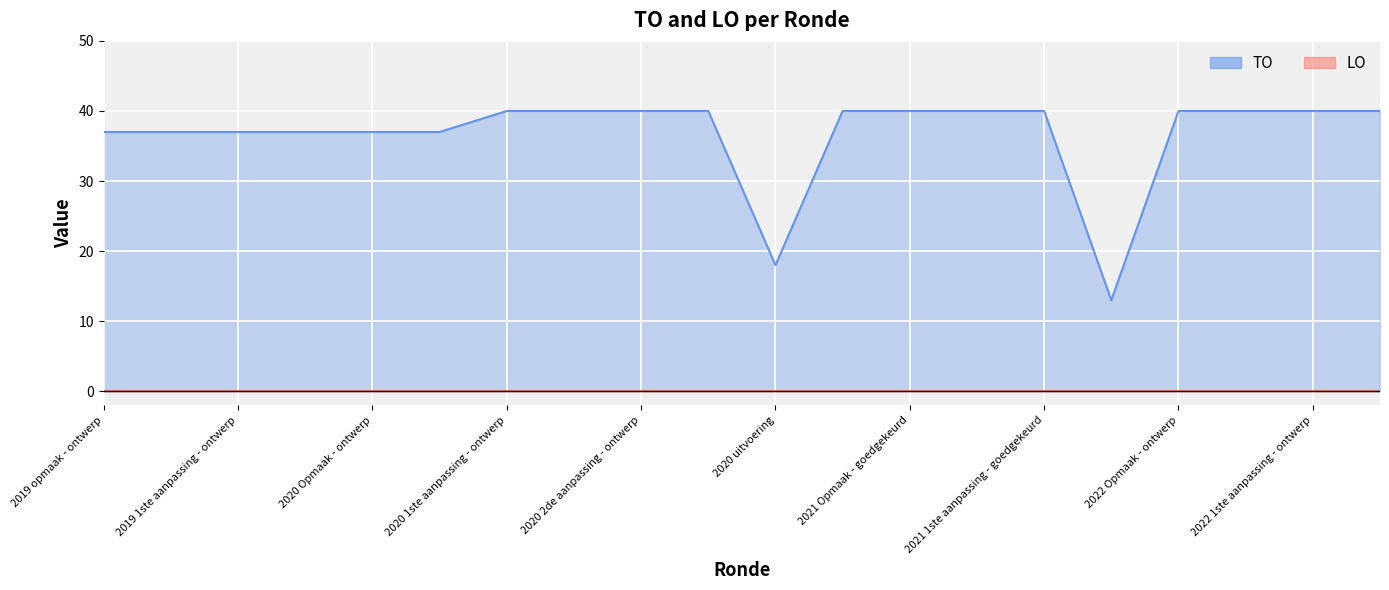

True or false: the data has more than 1 interior local peaks.

False